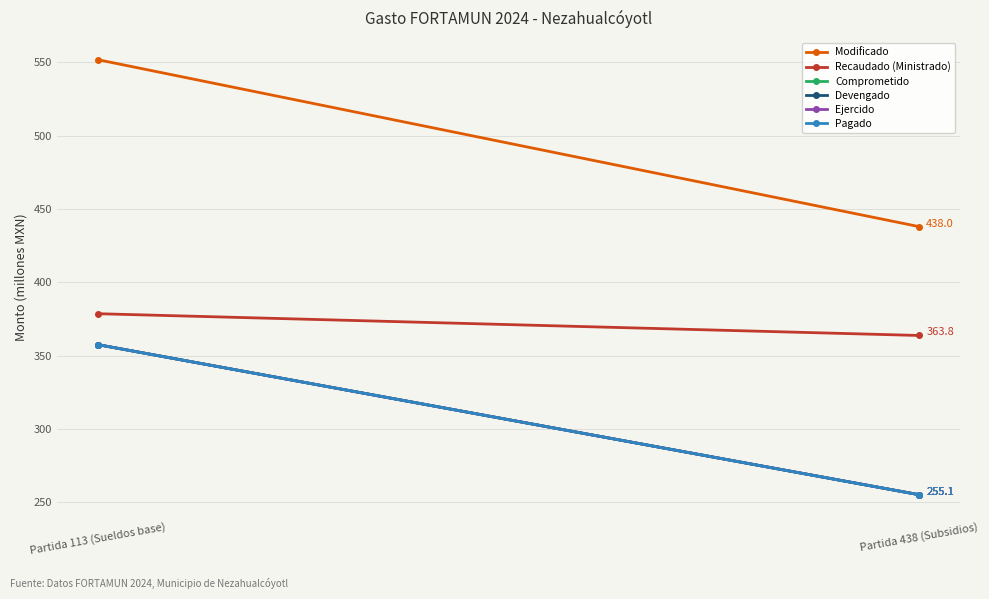

Reading left to right, transcribe all the data shown in this chart.

Modificado: Partida 113 (Sueldos base)=551.9	Partida 438 (Subsidios)=438.0
Recaudado (Ministrado): Partida 113 (Sueldos base)=378.6	Partida 438 (Subsidios)=363.8
Comprometido: Partida 113 (Sueldos base)=357.5	Partida 438 (Subsidios)=255.1
Devengado: Partida 113 (Sueldos base)=357.5	Partida 438 (Subsidios)=255.1
Ejercido: Partida 113 (Sueldos base)=357.5	Partida 438 (Subsidios)=255.1
Pagado: Partida 113 (Sueldos base)=357.5	Partida 438 (Subsidios)=255.1